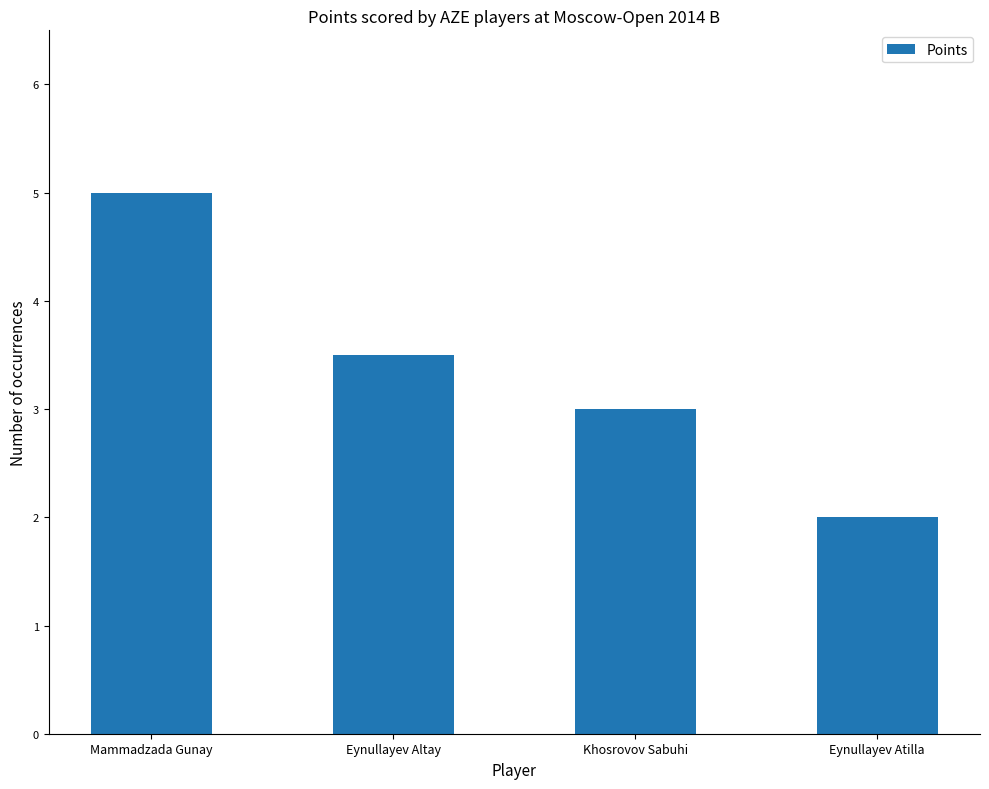

Which label corresponds to the smallest value in the chart?

Eynullayev Atilla